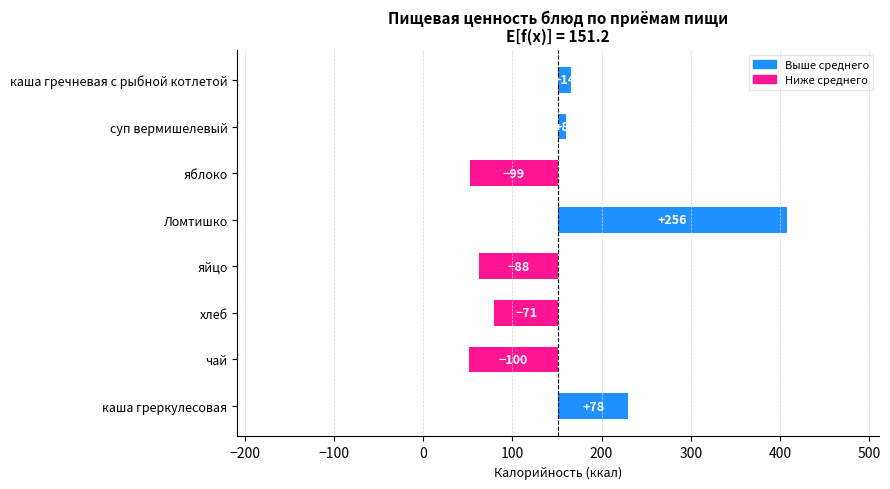

What is the smallest value displayed?

-100.2